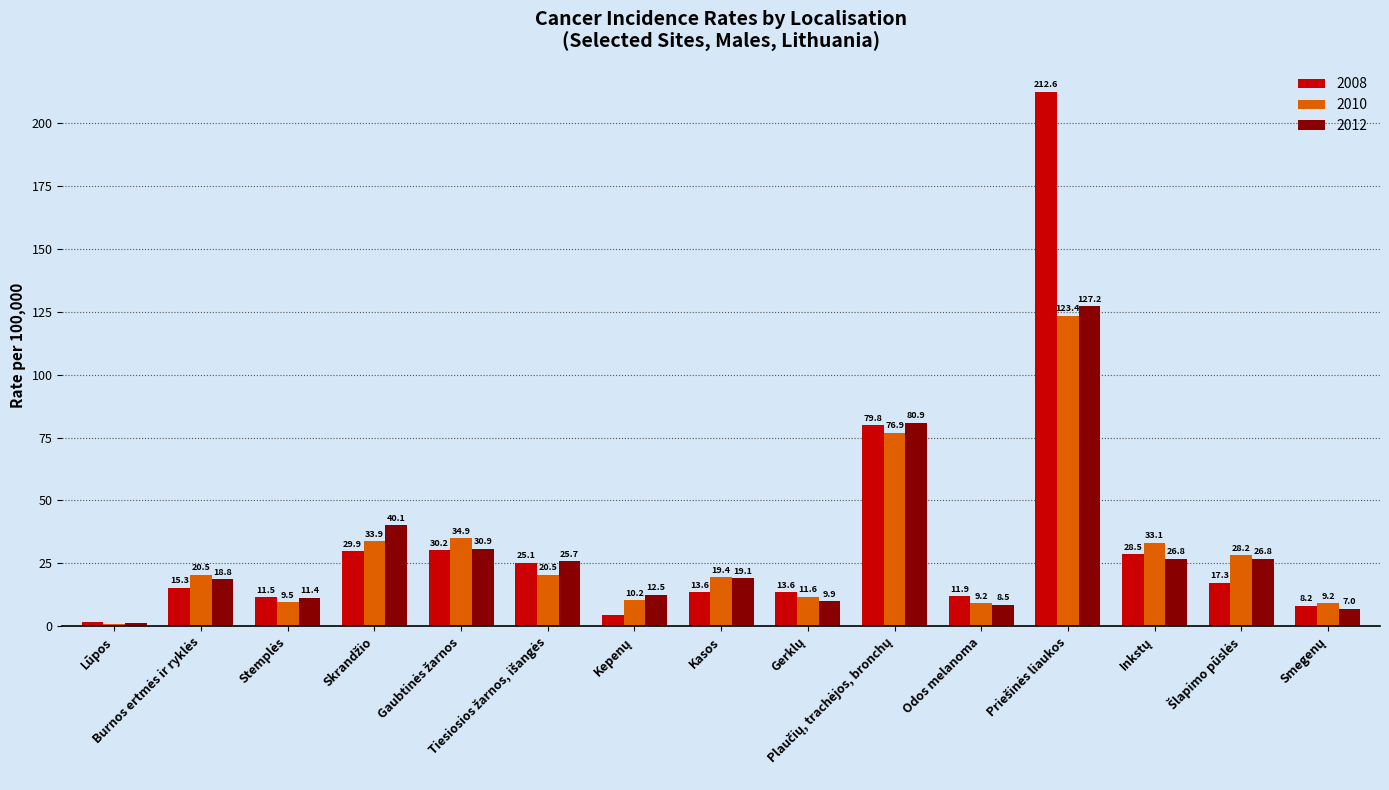

What is the greatest value displayed?

212.6